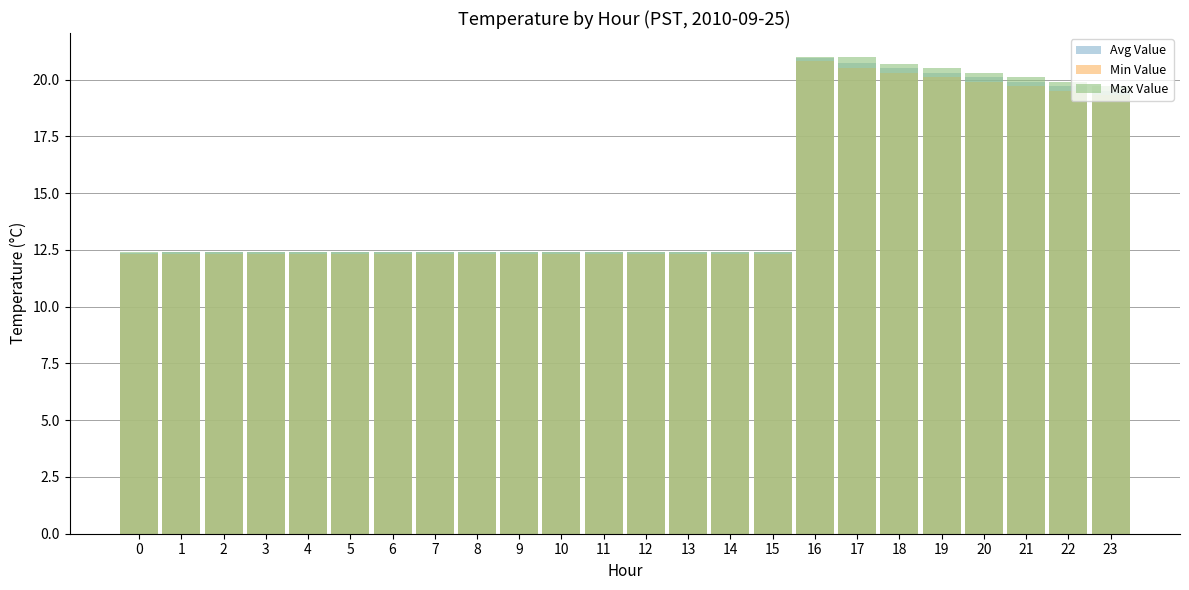

Which series has the largest range (max minus min)?

Avg Value